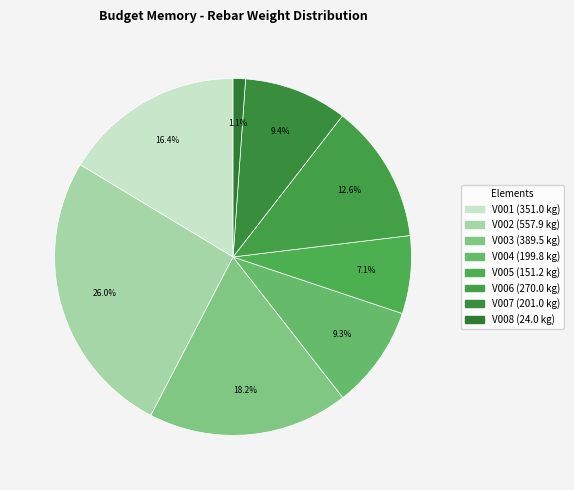

Does V005 represent more than half of the total?

No